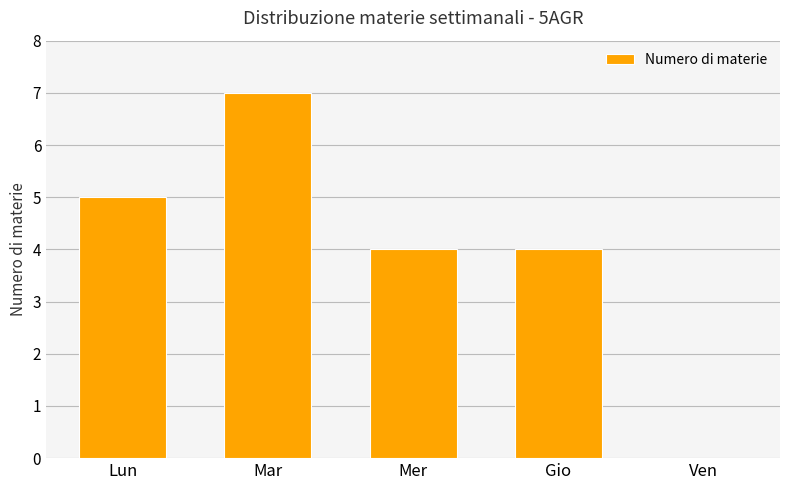

Which has a higher value, Lun or Mer?

Lun